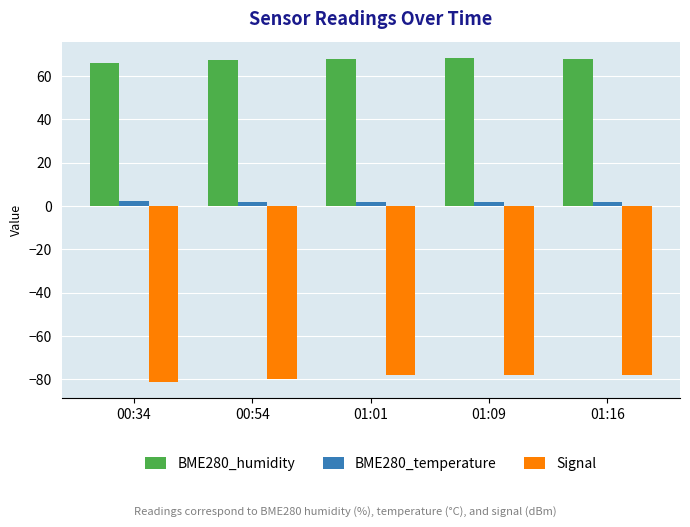

The value of Signal at 01:01 is -78.0. True or false?

True